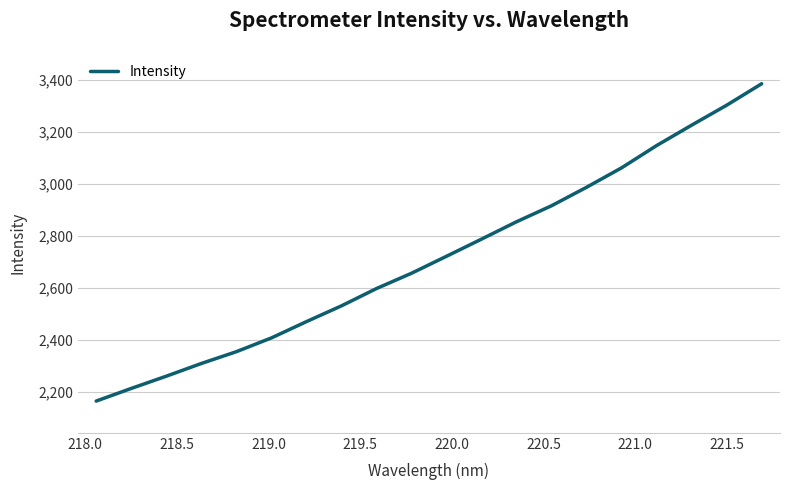

What is the smallest value displayed?

2164.5